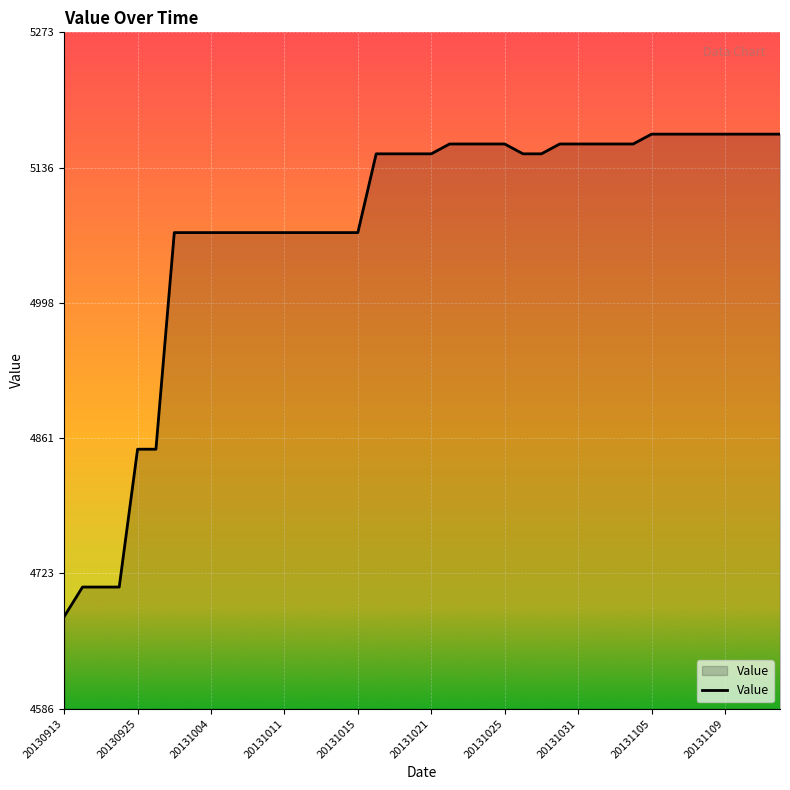

Reading left to right, what are all the values shown in this chart?

4680	4710	4710	4710	4850	4850	5070	5070	5070	5070	5070	5070	5070	5070	5070	5070	5070	5150	5150	5150	5150	5160	5160	5160	5160	5150	5150	5160	5160	5160	5160	5160	5170	5170	5170	5170	5170	5170	5170	5170